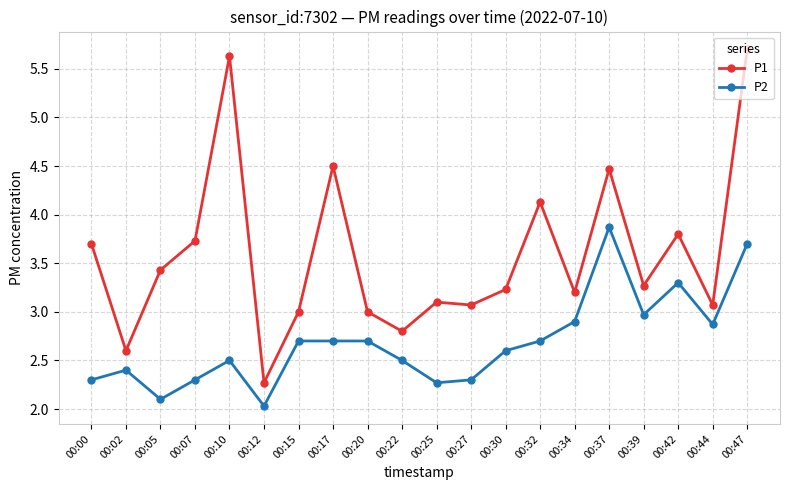

What value does the P2 series have at 00:27?

2.3